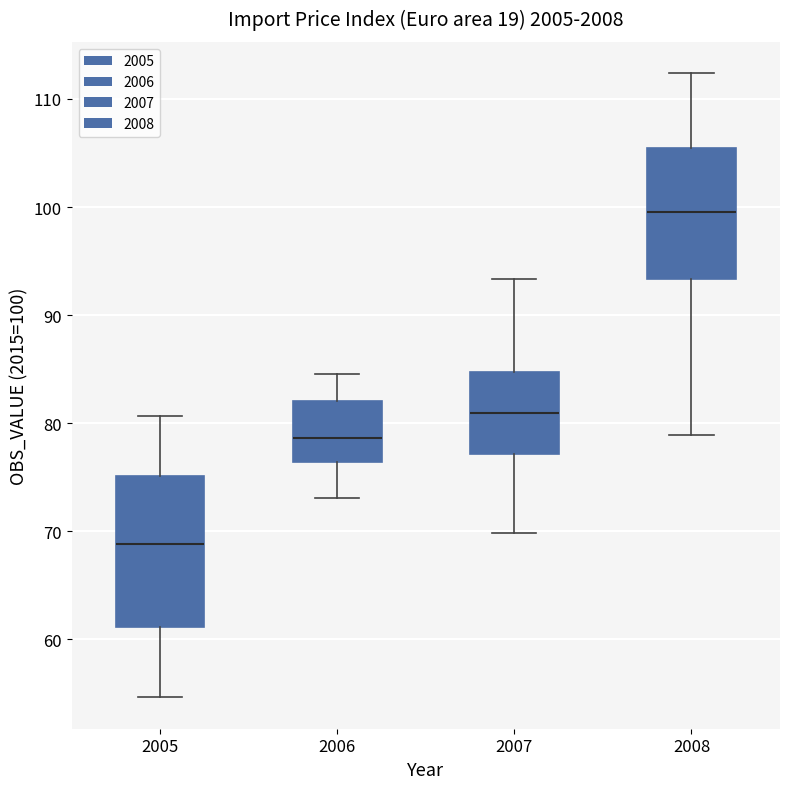

Which box has the highest median line?

2008